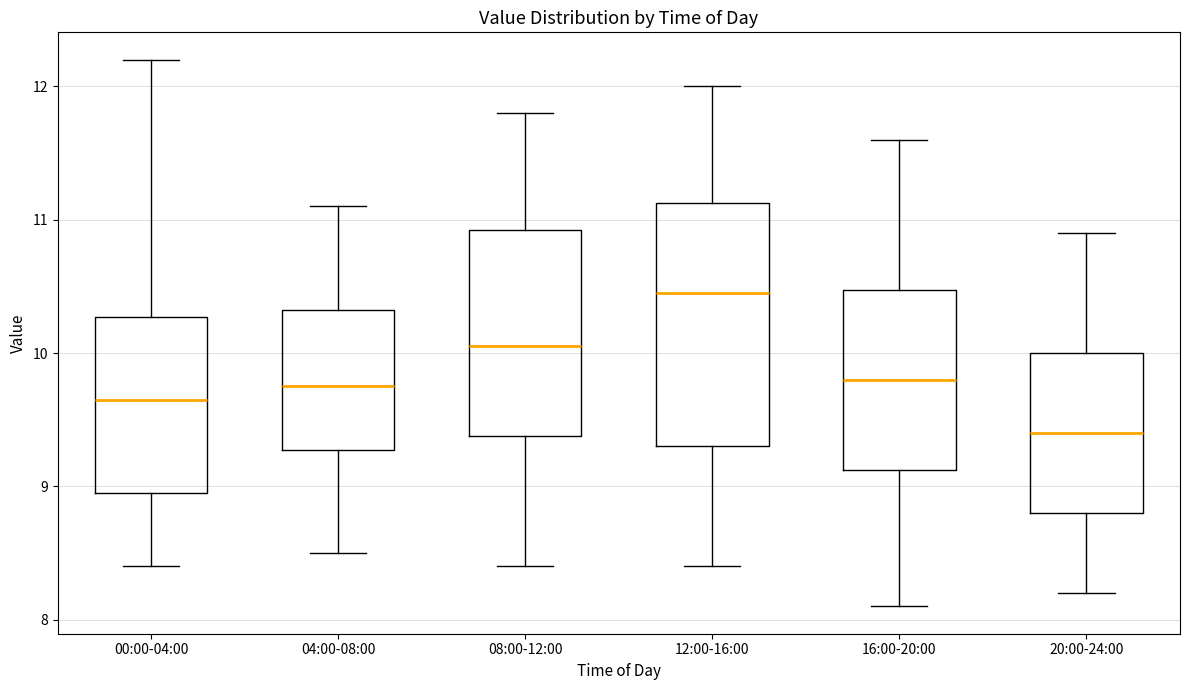

Which box has the highest median line?

12:00-16:00